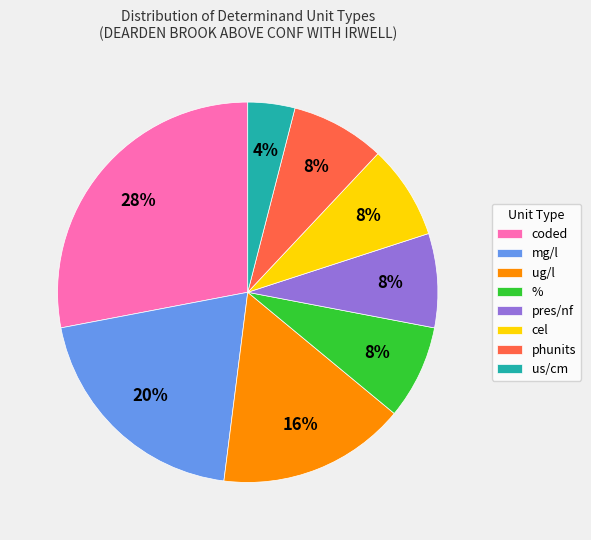

Is it true that % is 8% of the pie?

True